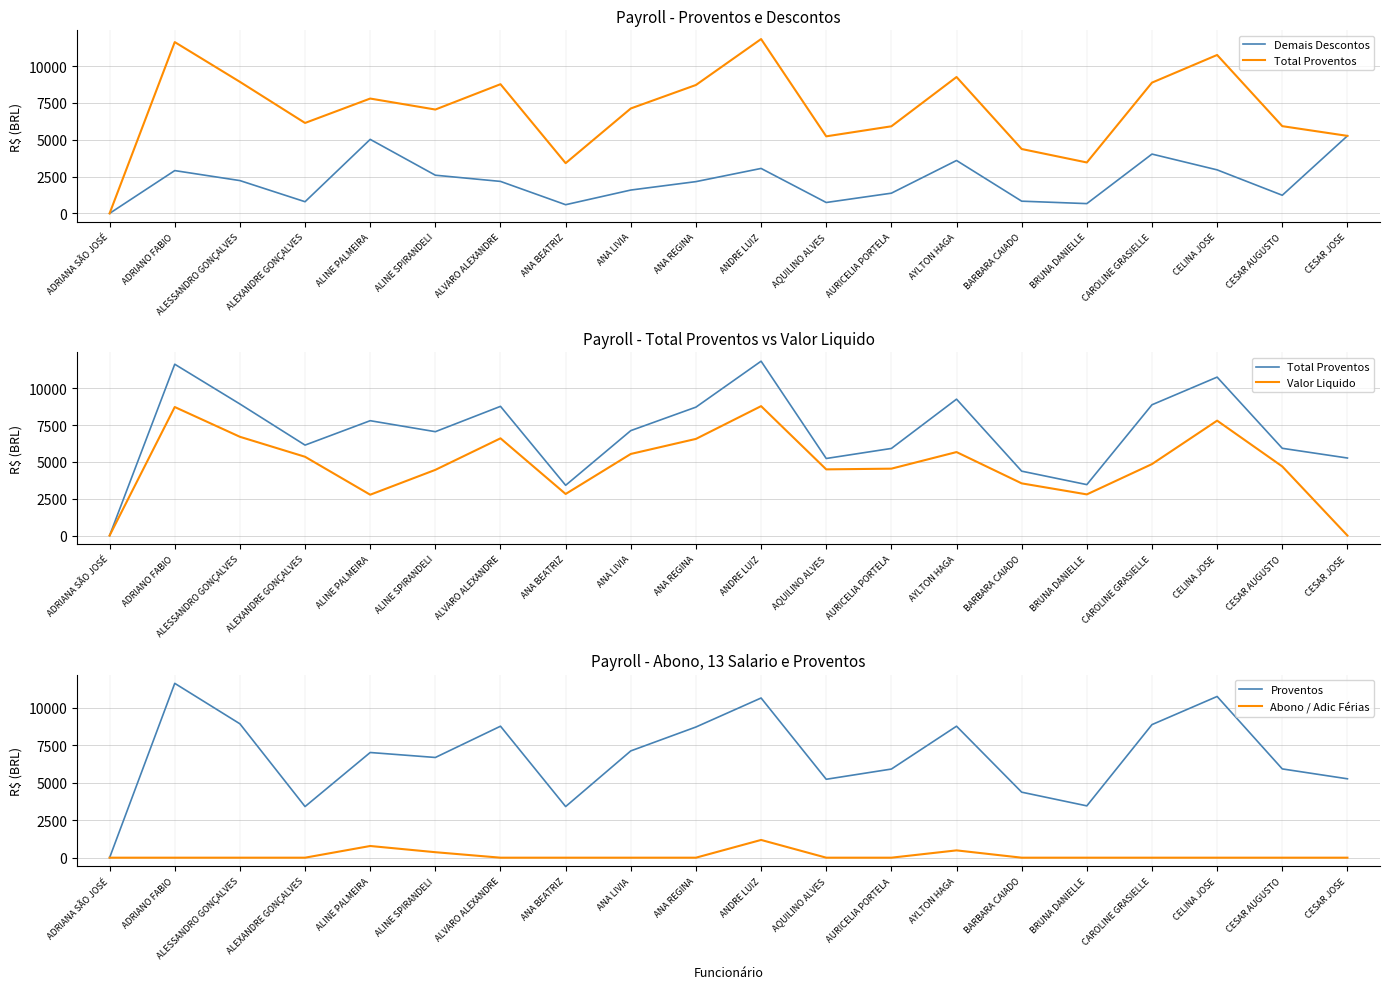

At which label is Total Proventos closest to 5915?

CESAR AUGUSTO